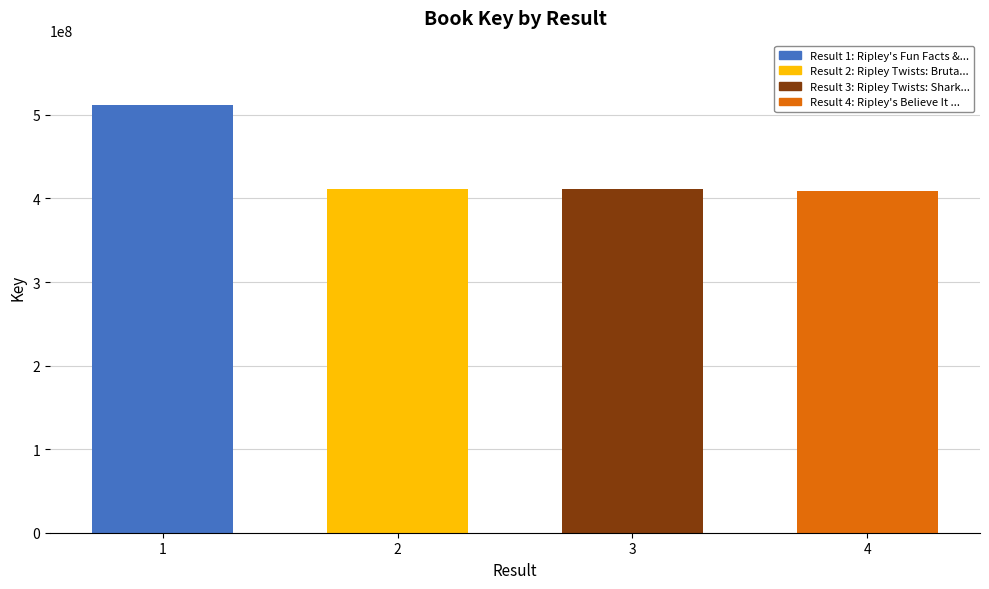

What is the difference between the maximum and minimum values?

102577542